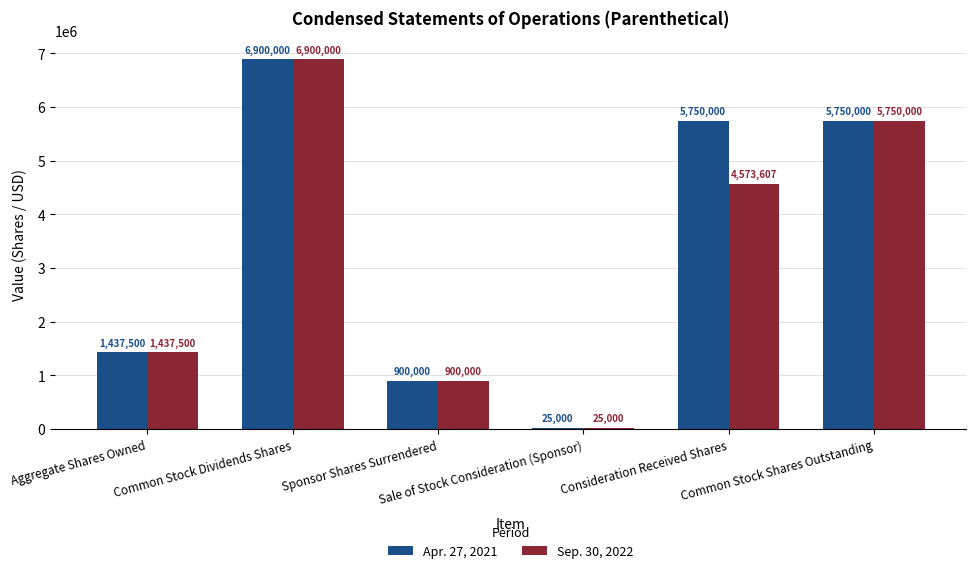

Does the chart contain any negative values?

No